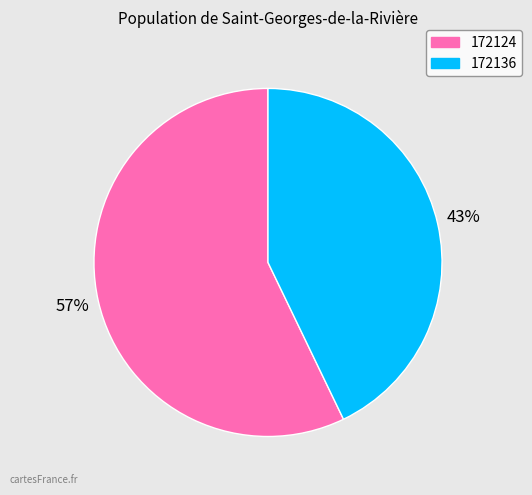

To the nearest percent, what is the difference between the largest and smallest slice percentages?

14%